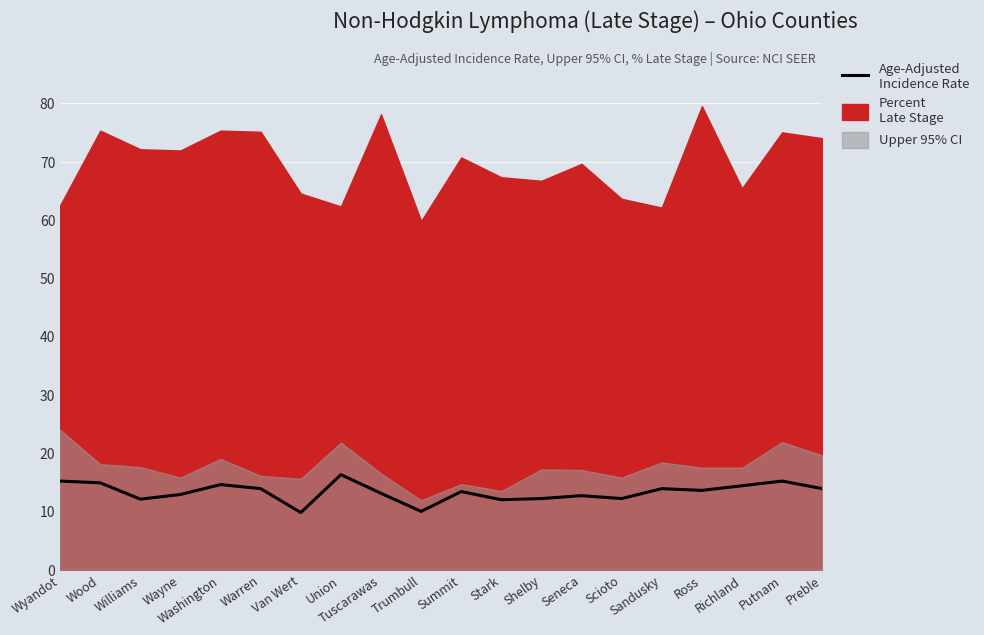

How many lines are shown in the chart?

1